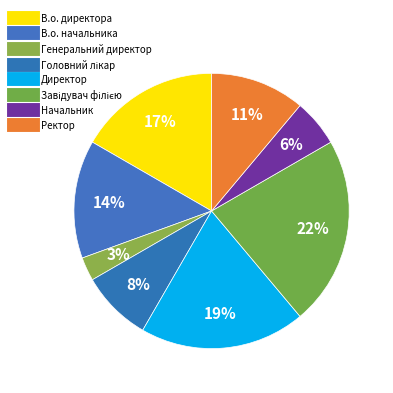

How many slices are in this pie chart?

8